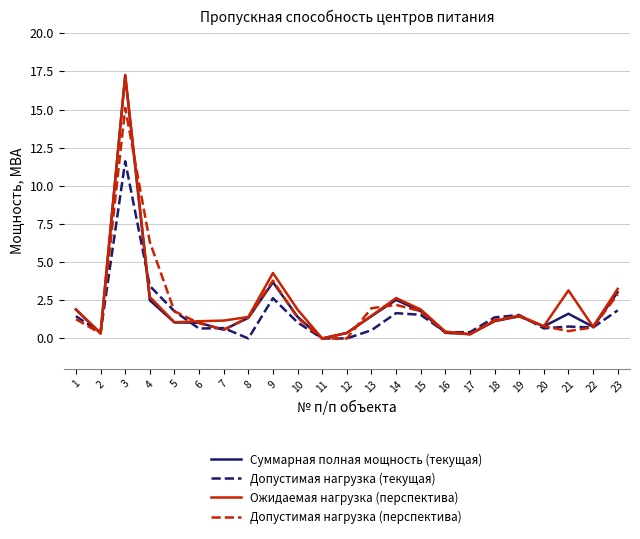

Is this an area chart (filled region under the line)?

No